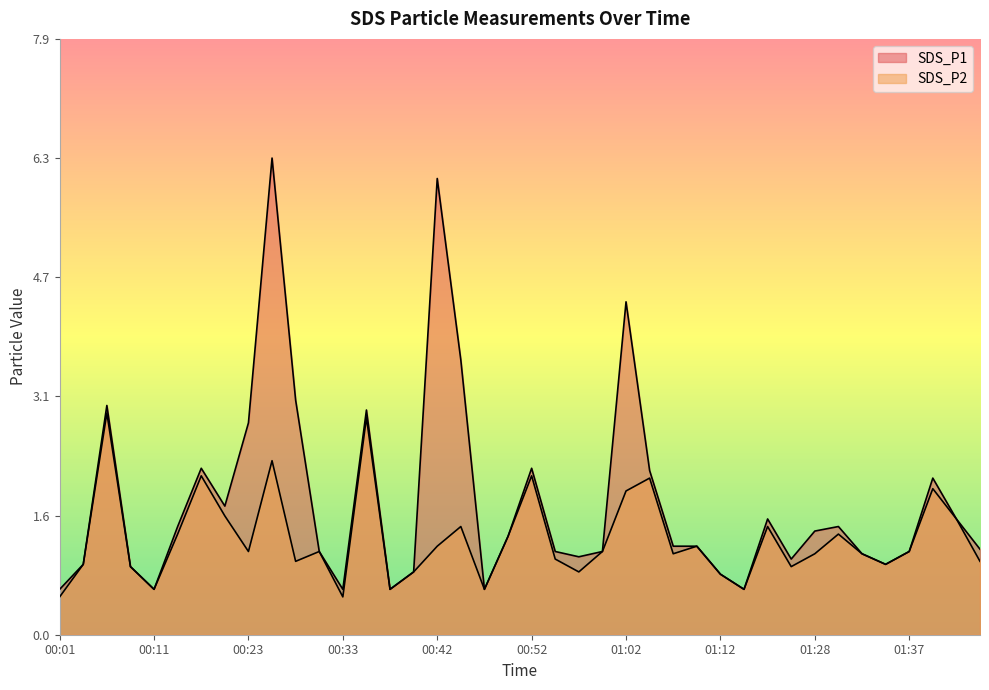

True or false: SDS_P1 and SDS_P2 intersect in this chart.

False